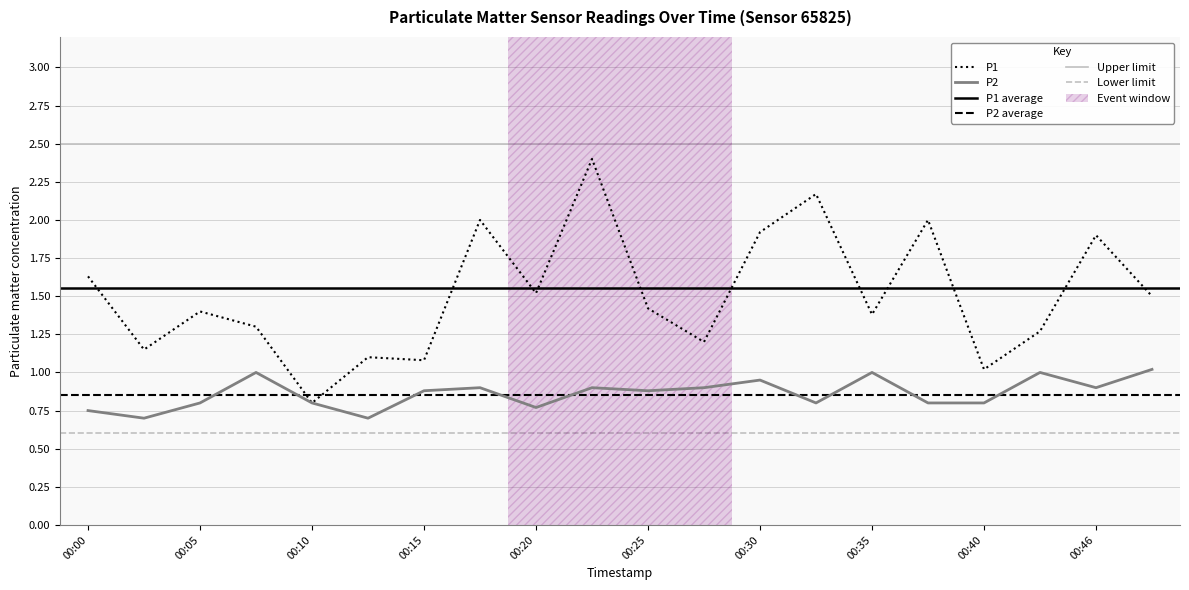

Reading left to right, what are all the values shown in this chart?

P1: 00:00=1.6	00:03=1.1	00:05=1.4	00:08=1.3	00:10=0.8	00:13=1.1	00:15=1.1	00:18=2.0	00:20=1.5	00:23=2.4	00:25=1.4	00:28=1.2	00:30=1.9	00:33=2.2	00:35=1.4	00:38=2.0	00:40=1.0	00:43=1.3	00:46=1.9	00:48=1.5
P2: 00:00=0.8	00:03=0.7	00:05=0.8	00:08=1.0	00:10=0.8	00:13=0.7	00:15=0.9	00:18=0.9	00:20=0.8	00:23=0.9	00:25=0.9	00:28=0.9	00:30=0.9	00:33=0.8	00:35=1.0	00:38=0.8	00:40=0.8	00:43=1.0	00:46=0.9	00:48=1.0